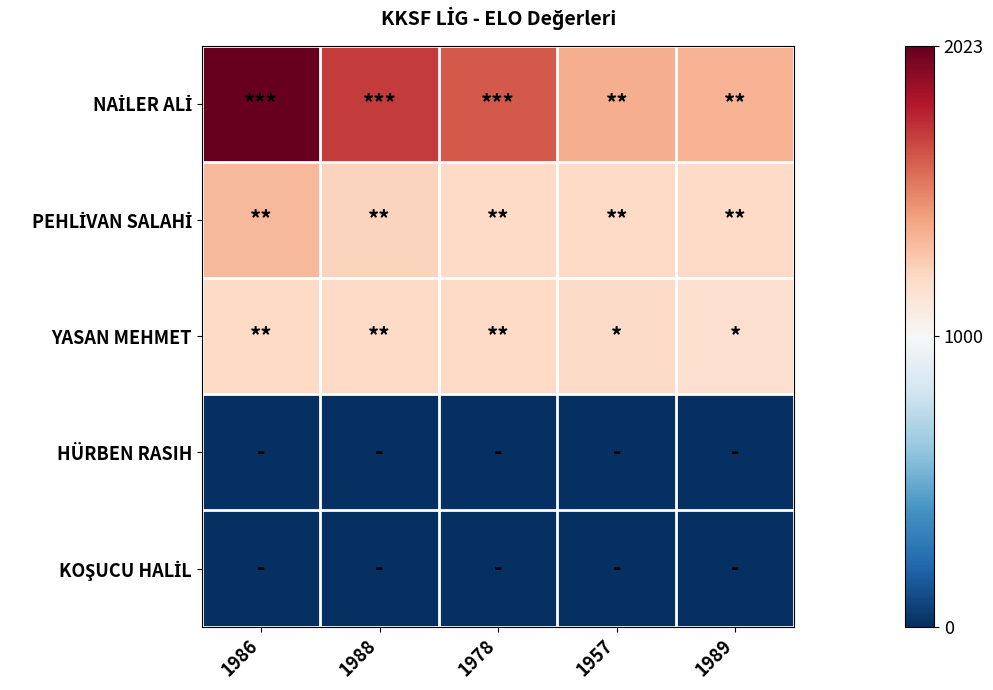

Which series changed the most between 1988 and 1957?

NAİLER ALİ